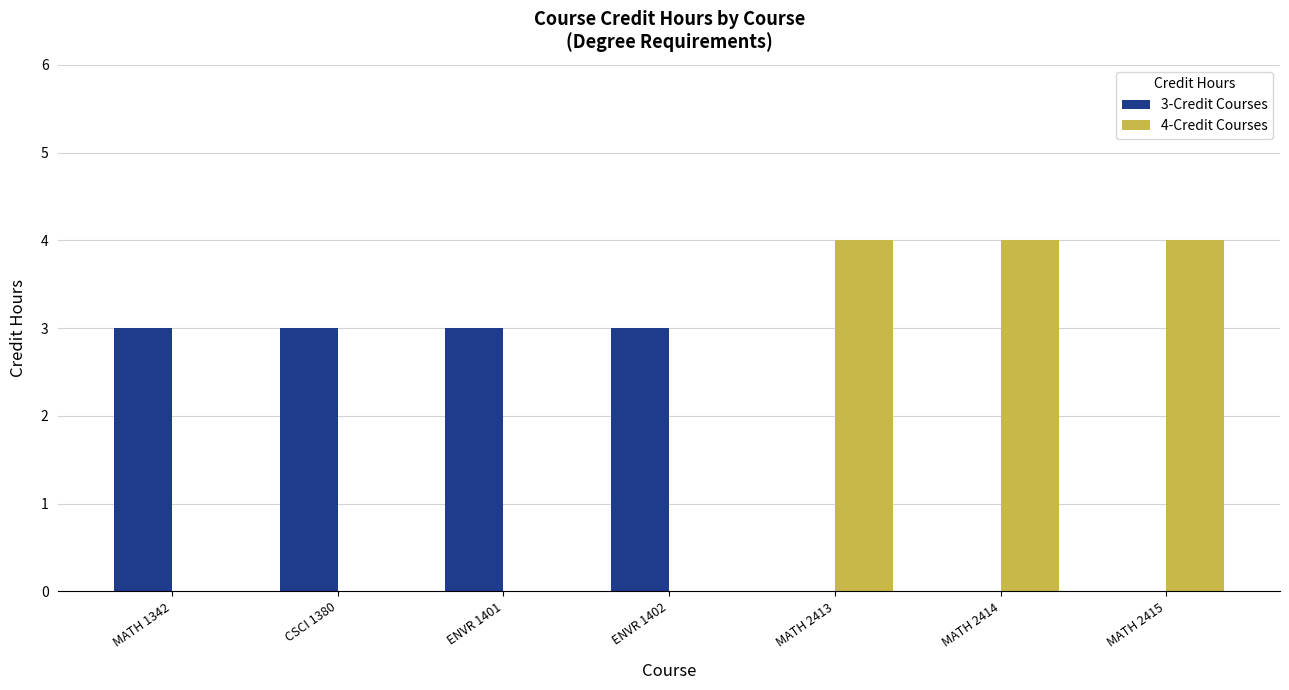

Which series changed the most between ENVR 1401 and MATH 2414?

4-Credit Courses